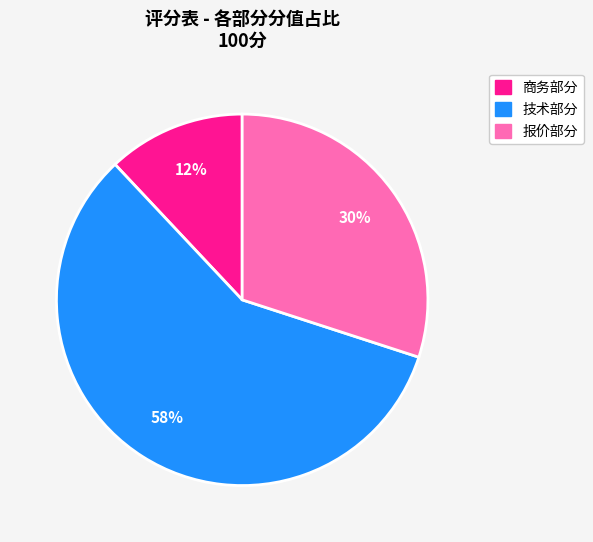

Is the sum of 商务部分 and 技术部分 greater than half?

Yes